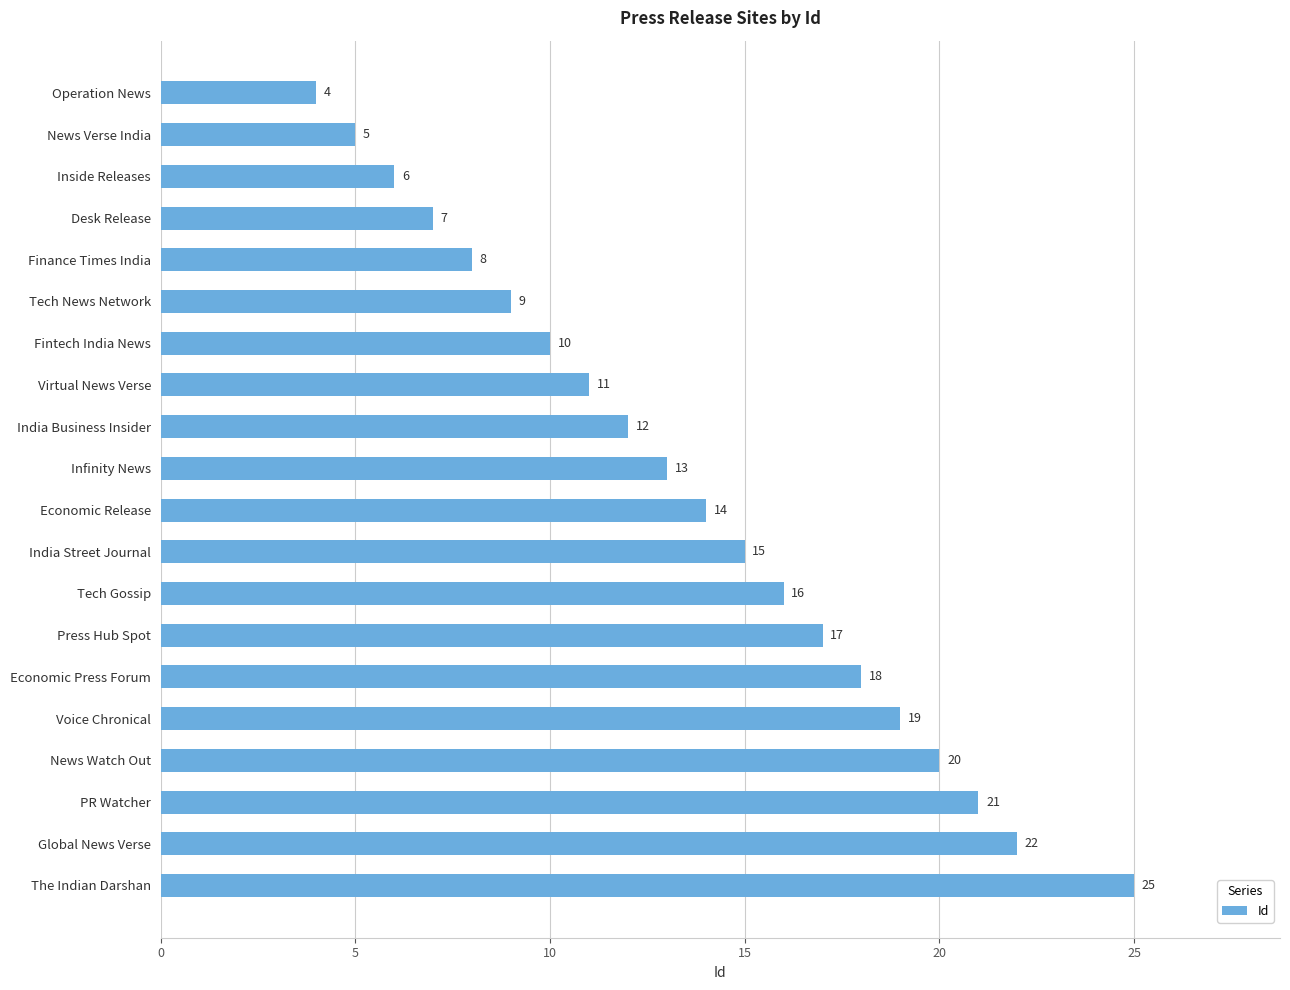

What is the change in value from News Verse India to Virtual News Verse?

+6